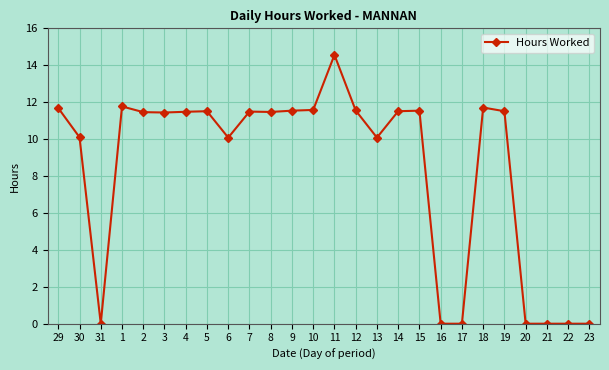

What is the approximate value at 10?

11.6